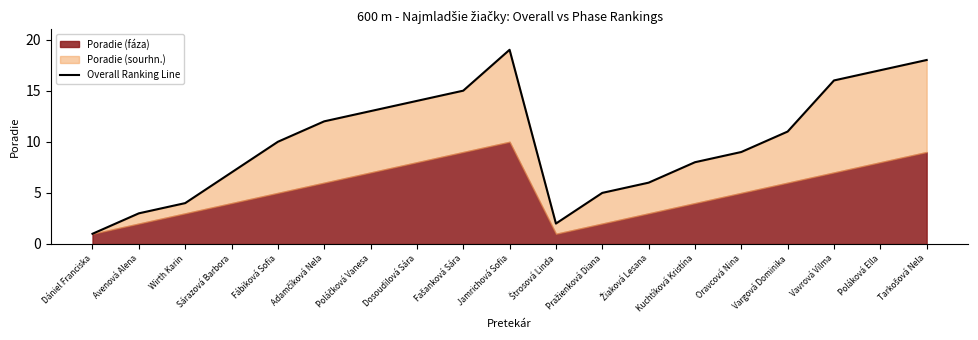

Does the chart display data point markers on the line(s)?

No